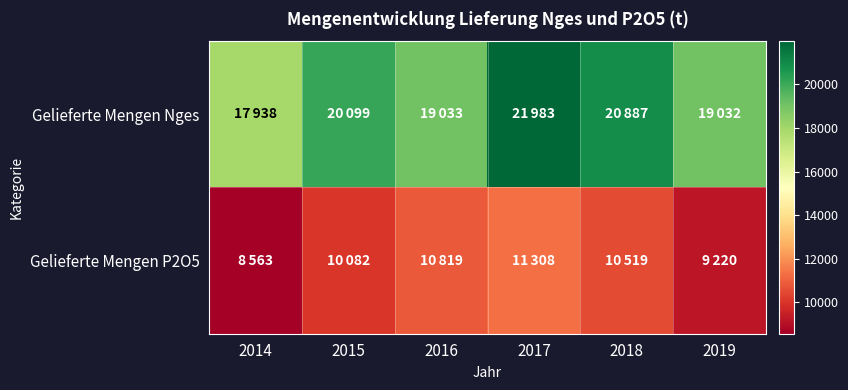

Reading left to right, what are all the values shown in this chart?

Gelieferte Mengen Nges: 2014=17938	2015=20099	2016=19033	2017=21983	2018=20887	2019=19032
Gelieferte Mengen P2O5: 2014=8563	2015=10082	2016=10819	2017=11308	2018=10519	2019=9220